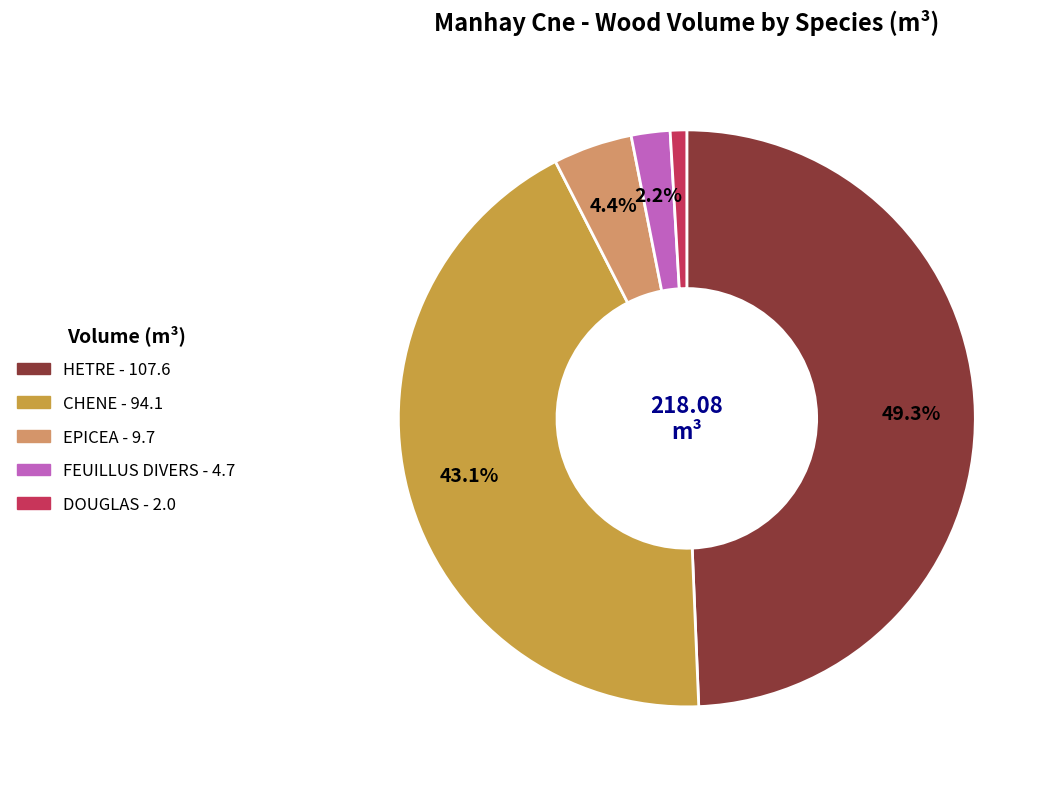

Approximately how many times larger is the value at EPICEA compared to CHENE?

0.1